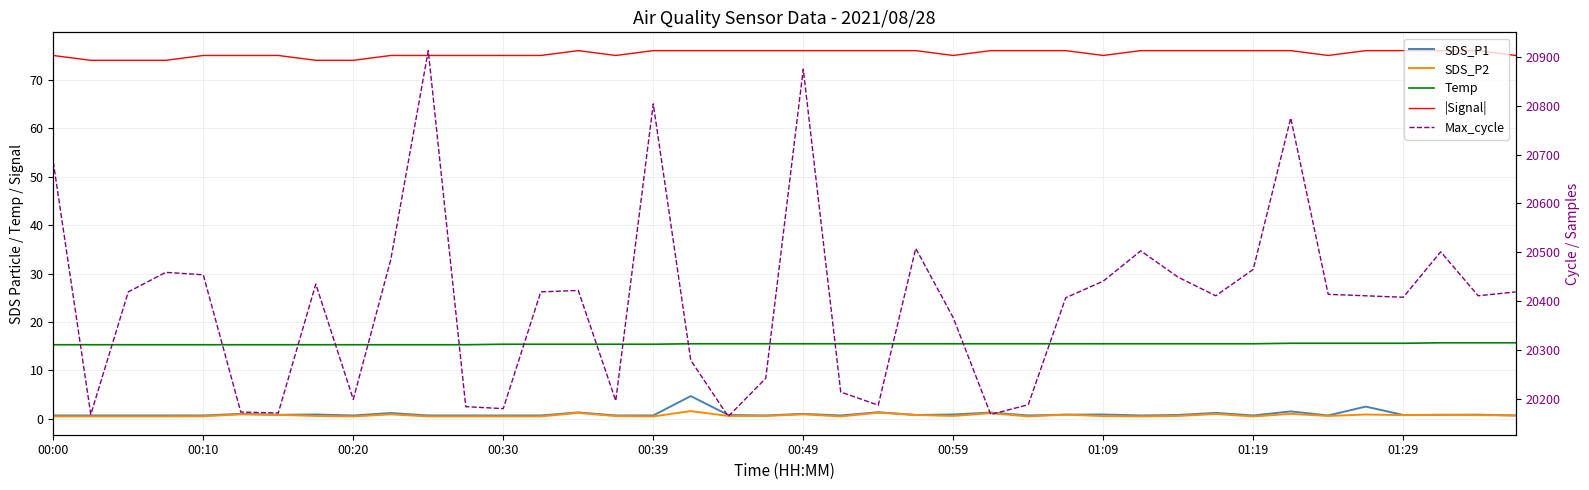

Is it true that SDS_P2 equals 0.8 at 37?

True